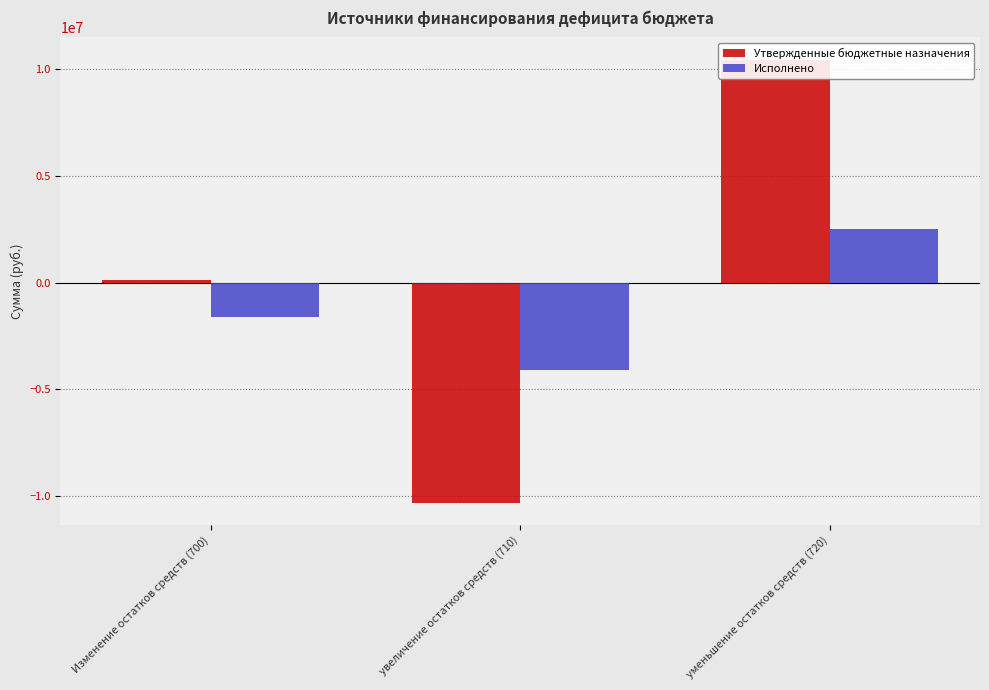

Reading left to right, list all the values displayed in this chart.

Утвержденные бюджетные назначения: 128000.0	-10297400.0	10425400.0
Исполнено: -1604810.4	-4090944.0	2486133.5